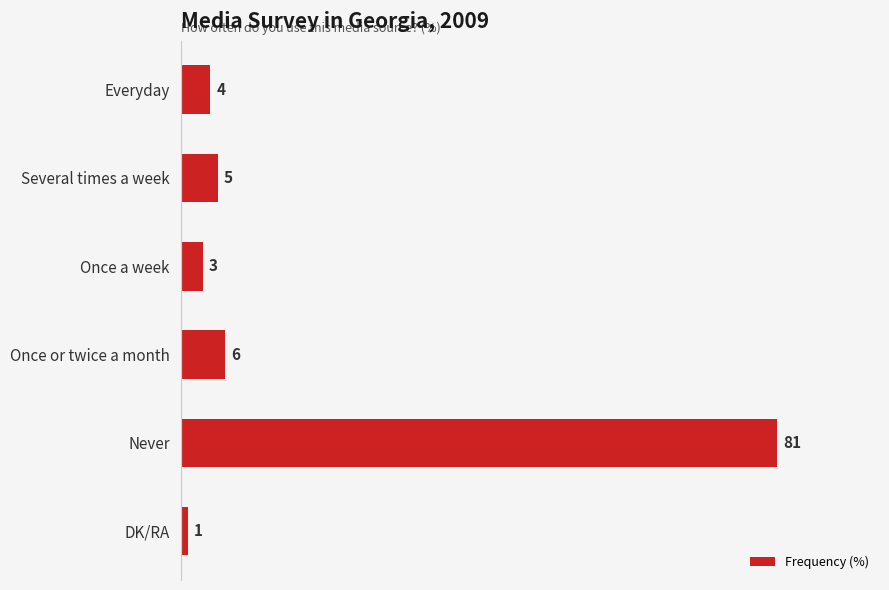

Reading bottom to top, what are all the values shown in this chart?

DK/RA=1	Never=81	Once or twice a month=6	Once a week=3	Several times a week=5	Everyday=4